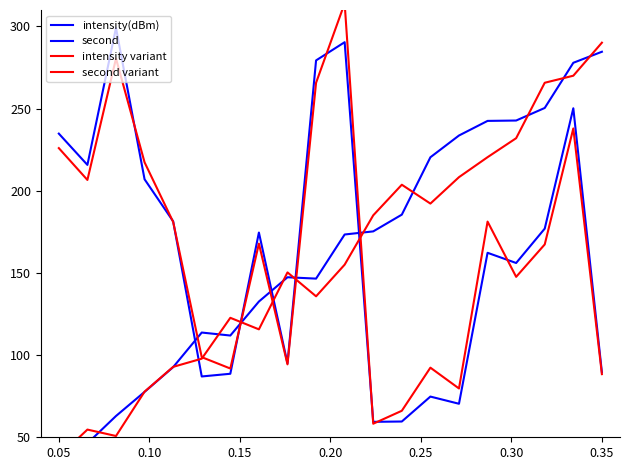

How many series are shown in this chart?

4